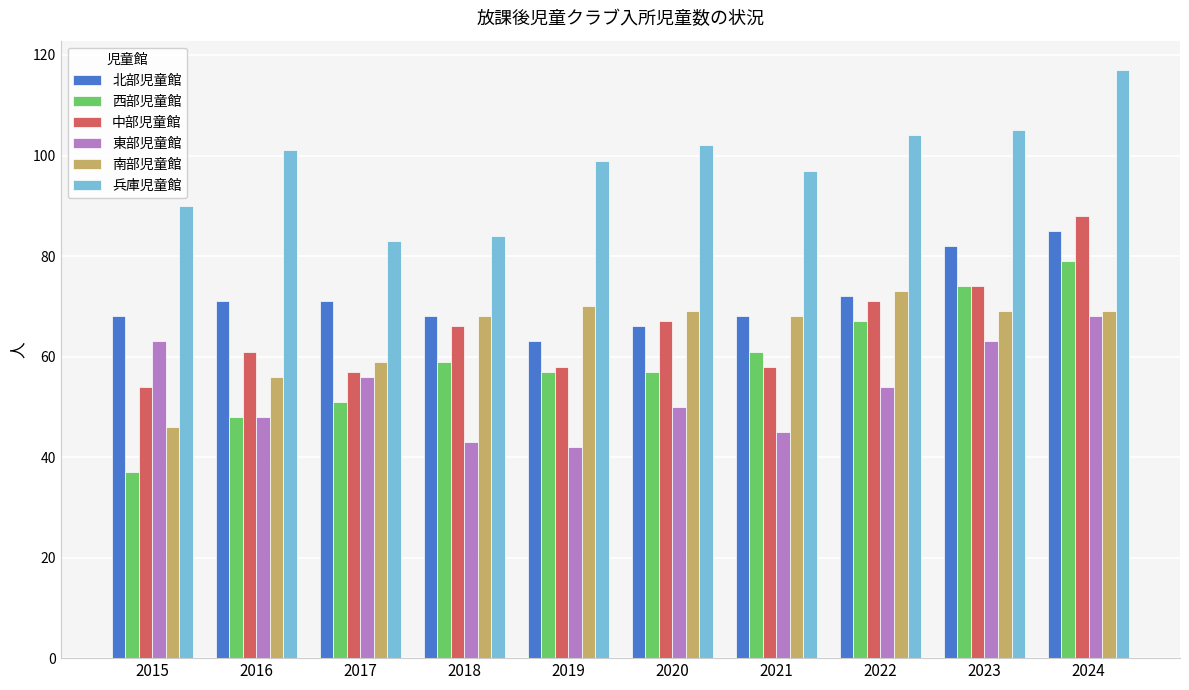

Reading left to right, extract all data points from this chart.

北部児童館: 2015=68	2016=71	2017=71	2018=68	2019=63	2020=66	2021=68	2022=72	2023=82	2024=85
西部児童館: 2015=37	2016=48	2017=51	2018=59	2019=57	2020=57	2021=61	2022=67	2023=74	2024=79
中部児童館: 2015=54	2016=61	2017=57	2018=66	2019=58	2020=67	2021=58	2022=71	2023=74	2024=88
東部児童館: 2015=63	2016=48	2017=56	2018=43	2019=42	2020=50	2021=45	2022=54	2023=63	2024=68
南部児童館: 2015=46	2016=56	2017=59	2018=68	2019=70	2020=69	2021=68	2022=73	2023=69	2024=69
兵庫児童館: 2015=90	2016=101	2017=83	2018=84	2019=99	2020=102	2021=97	2022=104	2023=105	2024=117